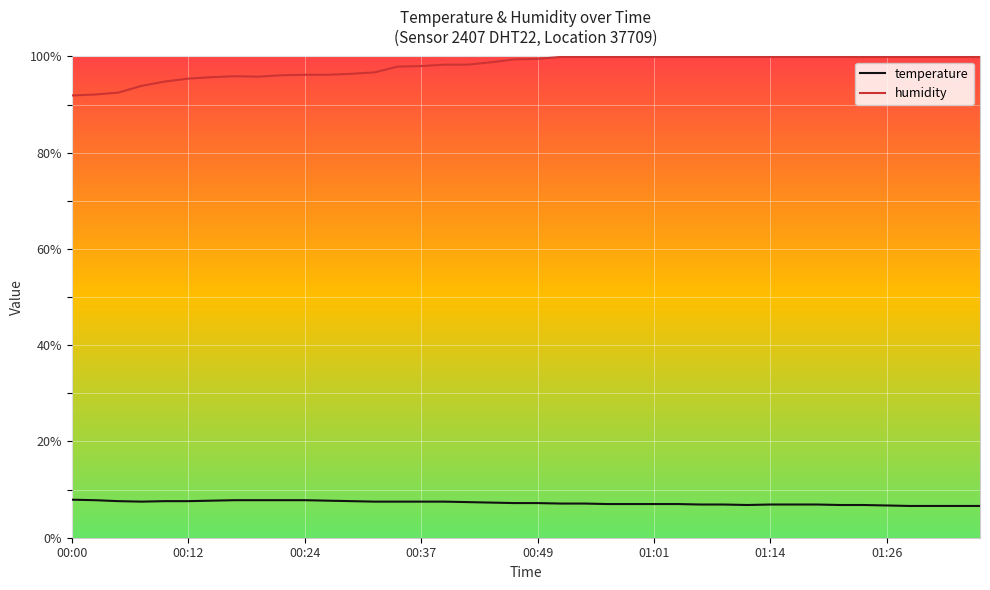

Rank the series by their maximum value, from lowest to highest.

temperature, humidity